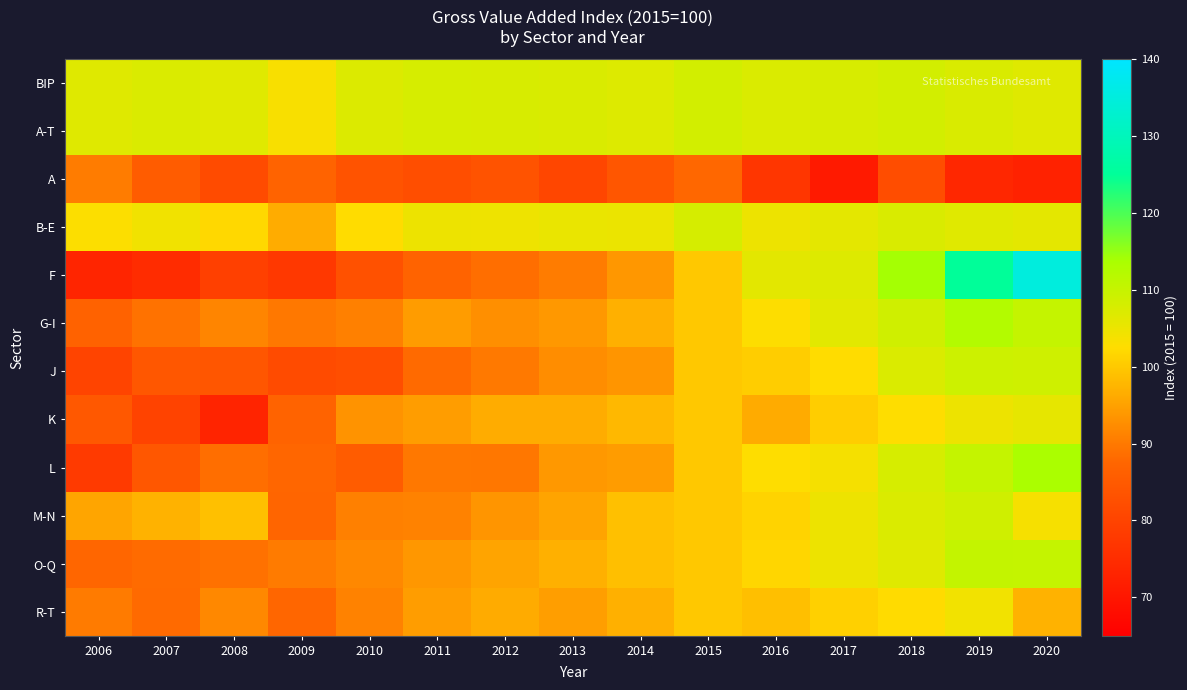

Reading left to right, what are all the values shown in this chart?

BIP: 2006=106.6	2007=107.3	2008=106.5	2009=103.4	2010=107.2	2011=107.8	2012=107.8	2013=107.5	2014=107.0	2015=108.4	2016=107.2	2017=107.7	2018=108.4	2019=107.4	2020=106.6
A-T: 2006=106.6	2007=107.3	2008=106.5	2009=103.4	2010=107.2	2011=107.8	2012=107.8	2013=107.5	2014=107.0	2015=108.4	2016=107.3	2017=107.7	2018=108.4	2019=107.4	2020=106.6
A: 2006=90.4	2007=85.5	2008=81.6	2009=86.8	2010=83.4	2011=82.3	2012=83.5	2013=80.6	2014=84.2	2015=87.7	2016=77.2	2017=70.9	2018=82.0	2019=73.9	2020=72.7
B-E: 2006=102.9	2007=104.3	2008=102.0	2009=96.5	2010=102.4	2011=104.8	2012=104.6	2013=105.2	2014=105.1	2015=108.0	2016=104.7	2017=105.9	2018=107.5	2019=106.6	2020=105.9
F: 2006=73.2	2007=74.9	2008=79.3	2009=77.5	2010=83.1	2011=87.0	2012=88.7	2013=90.4	2014=93.7	2015=100.0	2016=106.1	2017=106.9	2018=114.1	2019=125.0	2020=135.0
G-I: 2006=86.8	2007=89.1	2008=91.5	2009=89.9	2010=90.8	2011=94.4	2012=92.8	2013=93.9	2014=96.8	2015=100.0	2016=102.8	2017=106.2	2018=108.8	2019=112.5	2020=110.1
J: 2006=80.1	2007=84.4	2008=84.1	2009=81.8	2010=82.4	2011=88.1	2012=90.0	2013=92.5	2014=93.5	2015=100.0	2016=100.5	2017=102.4	2018=107.3	2019=109.2	2020=108.9
K: 2006=84.6	2007=79.8	2008=73.2	2009=86.8	2010=93.2	2011=94.6	2012=96.5	2013=96.4	2014=97.8	2015=100.0	2016=96.3	2017=100.5	2018=102.6	2019=104.8	2020=105.7
L: 2006=78.0	2007=84.3	2008=88.7	2009=87.6	2010=85.5	2011=89.8	2012=89.7	2013=94.0	2014=94.4	2015=100.0	2016=102.5	2017=103.8	2018=107.8	2019=110.2	2020=113.6
M-N: 2006=95.6	2007=97.2	2008=98.9	2009=87.4	2010=90.8	2011=91.1	2012=93.6	2013=95.4	2014=98.9	2015=100.0	2016=101.2	2017=104.8	2018=107.3	2019=108.8	2020=103.6
O-Q: 2006=87.7	2007=88.3	2008=89.0	2009=90.2	2010=91.8	2011=93.8	2012=95.4	2013=96.9	2014=98.8	2015=100.0	2016=101.7	2017=104.8	2018=106.7	2019=110.4	2020=110.1
R-T: 2006=90.2	2007=88.1	2008=91.9	2009=87.7	2010=91.2	2011=94.5	2012=96.2	2013=94.6	2014=96.8	2015=100.0	2016=98.7	2017=100.9	2018=102.3	2019=104.2	2020=97.2